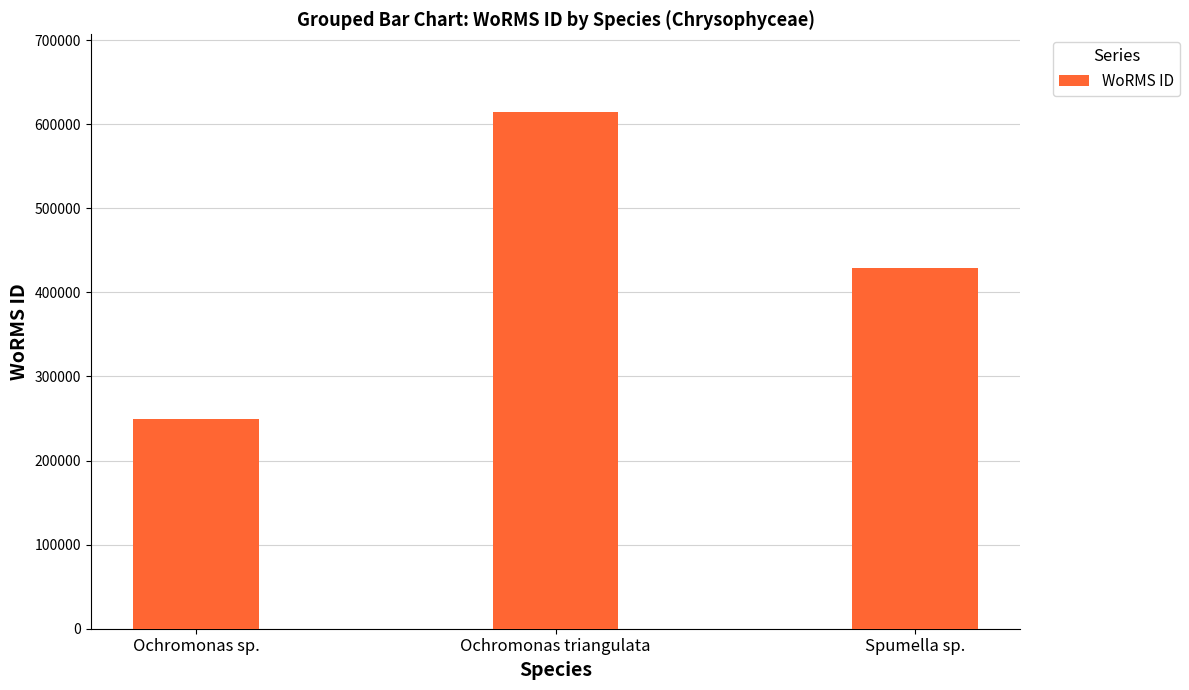

Which has a higher value, Ochromonas sp. or Spumella sp.?

Spumella sp.